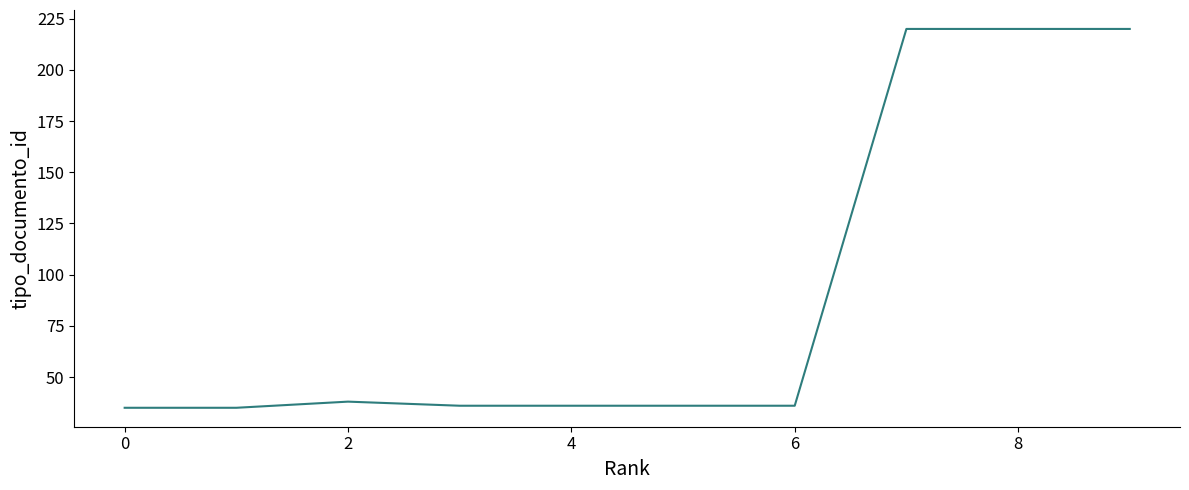

What is the difference between the maximum and minimum values?

185